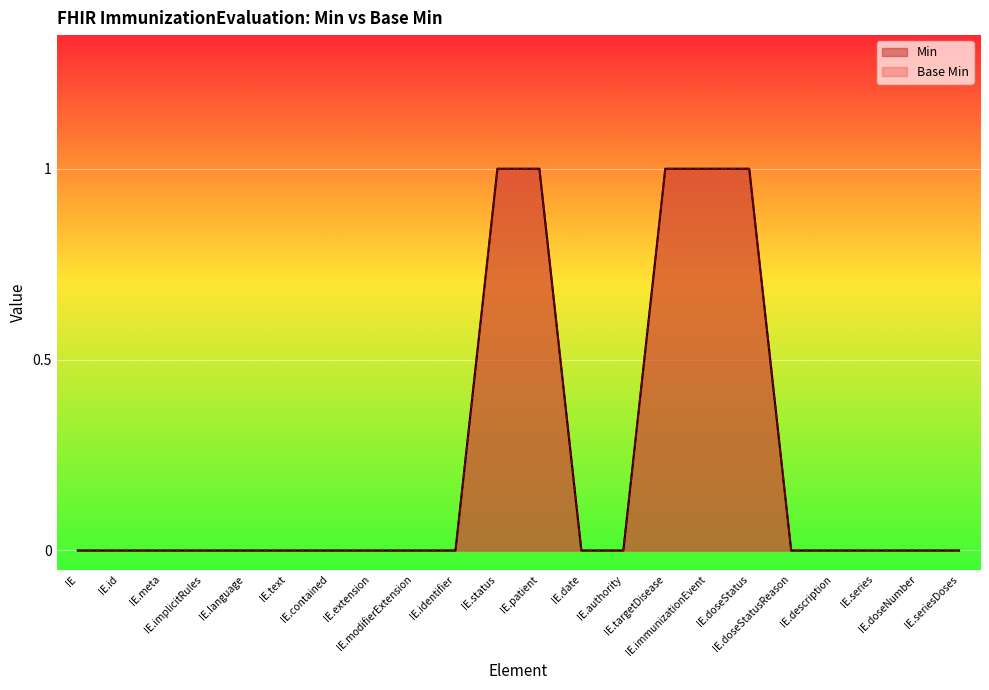

Rank the categories by Base Min value from highest to lowest.

IE.status, IE.patient, IE.targetDisease, IE.immunizationEvent, IE.doseStatus, IE, IE.id, IE.meta, IE.implicitRules, IE.language, IE.text, IE.contained, IE.extension, IE.modifierExtension, IE.identifier, IE.date, IE.authority, IE.doseStatusReason, IE.description, IE.series, IE.doseNumber, IE.seriesDoses